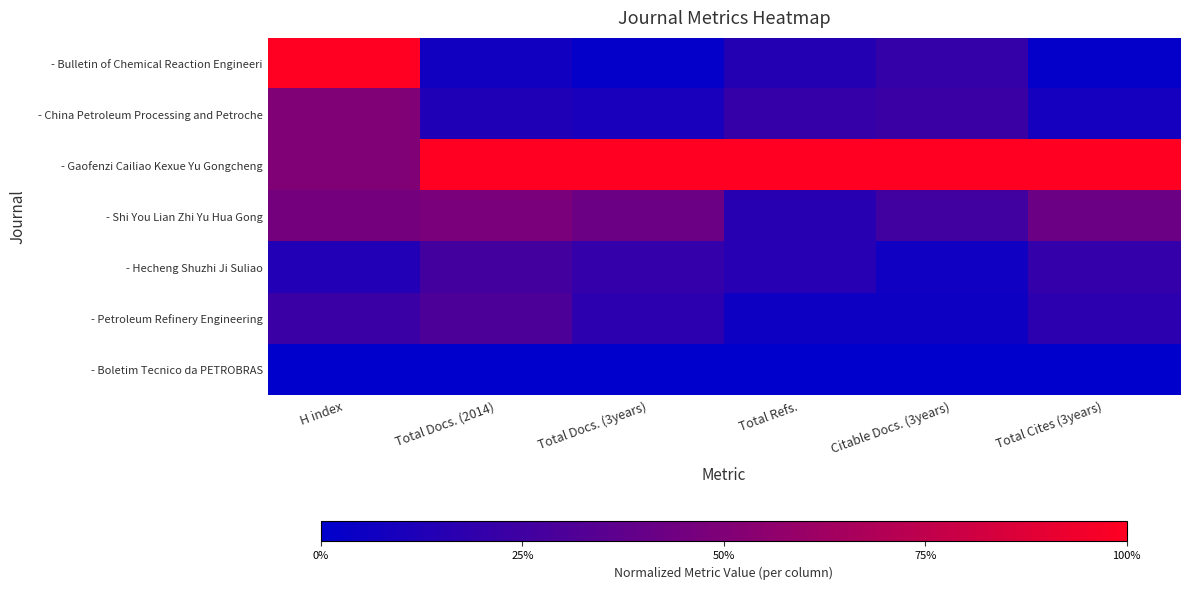

At which category is the sum across all series the highest?

H index